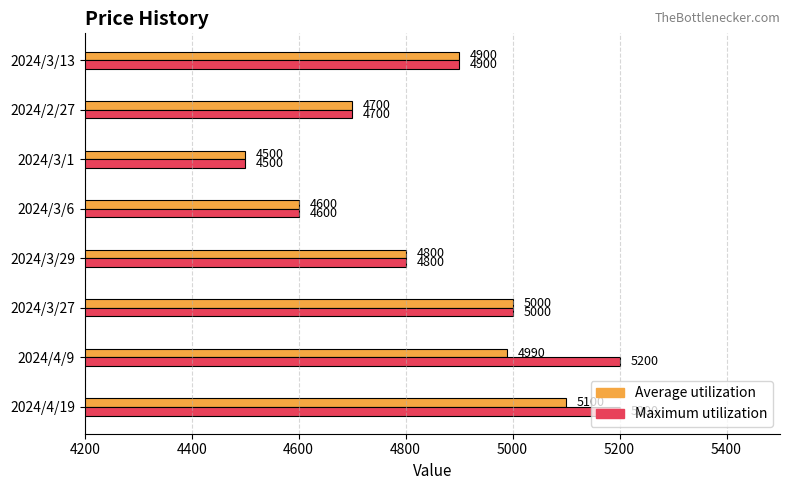

True or false: Maximum utilization has a value of 1455 at 2024/2/27.

False